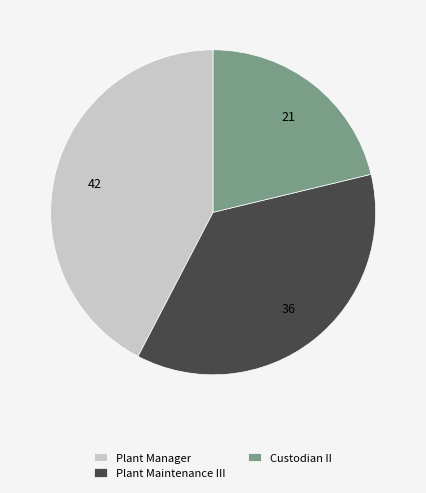

True or false: Plant Maintenance III accounts for 36% of the total.

True